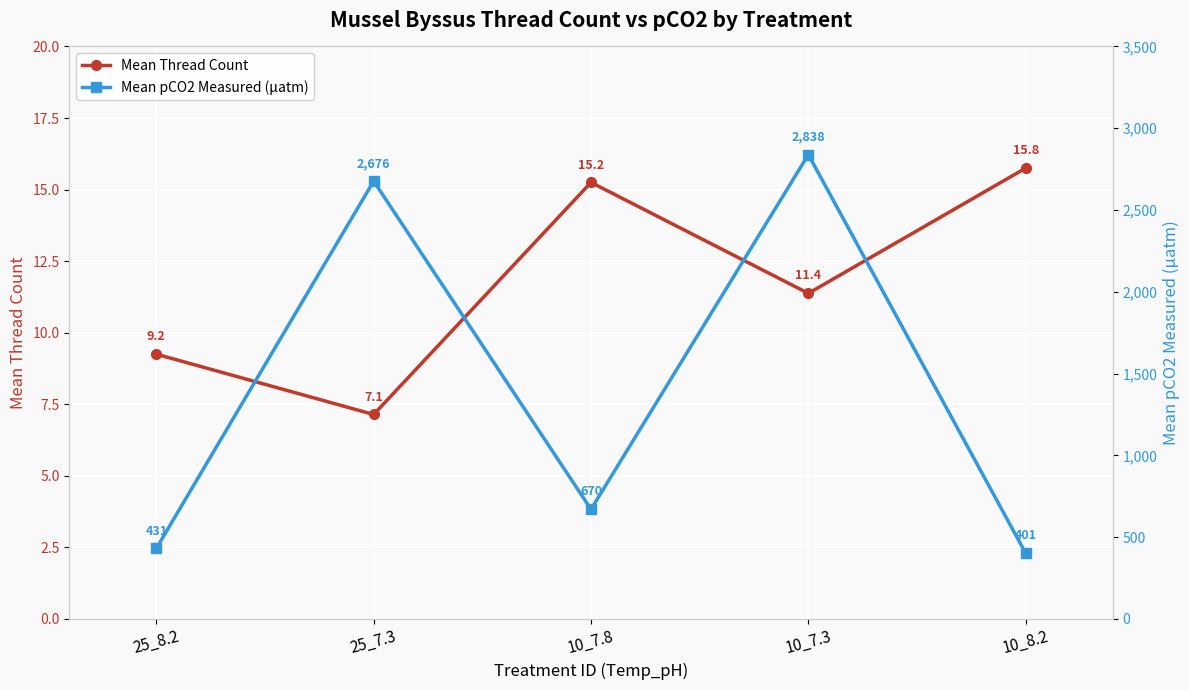

At which category does the chart reach its minimum across all series?

25_7.3